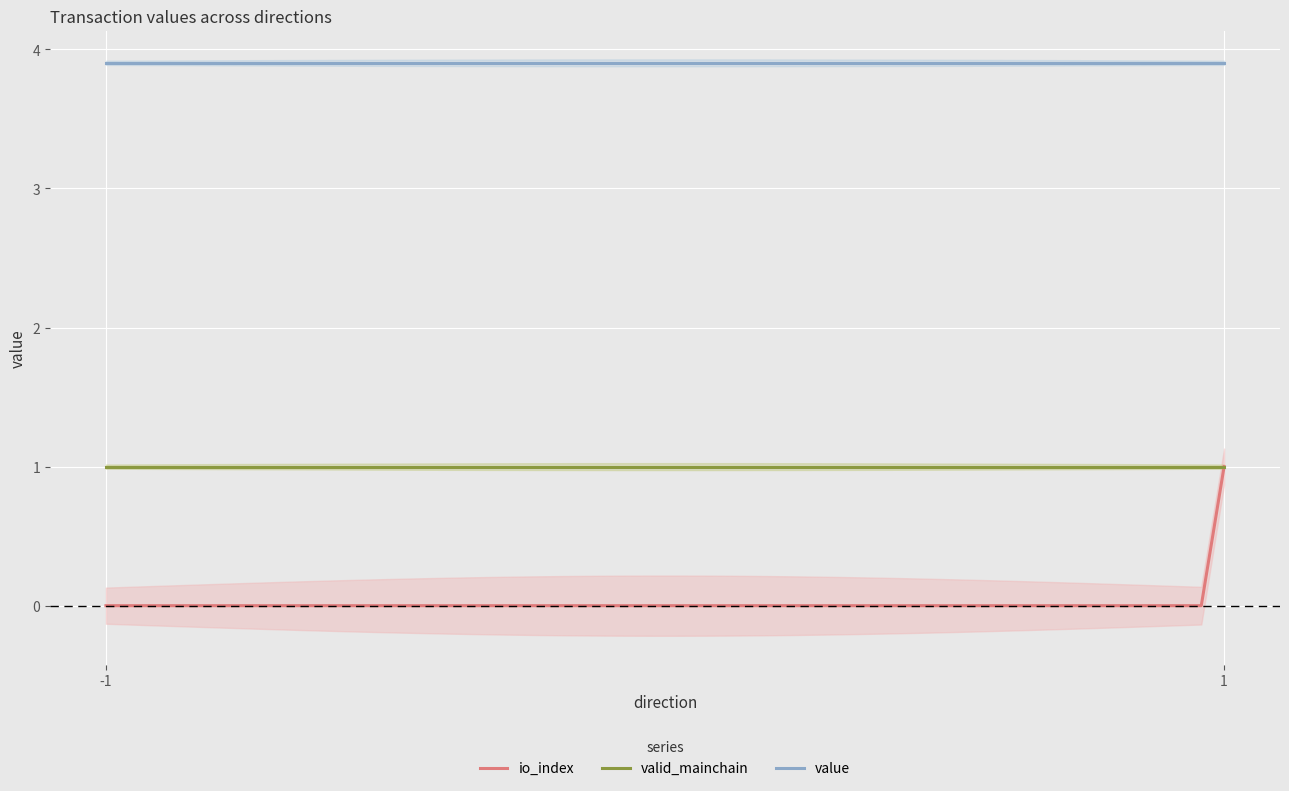

What are all the series names shown in the legend?

io_index, valid_mainchain, value